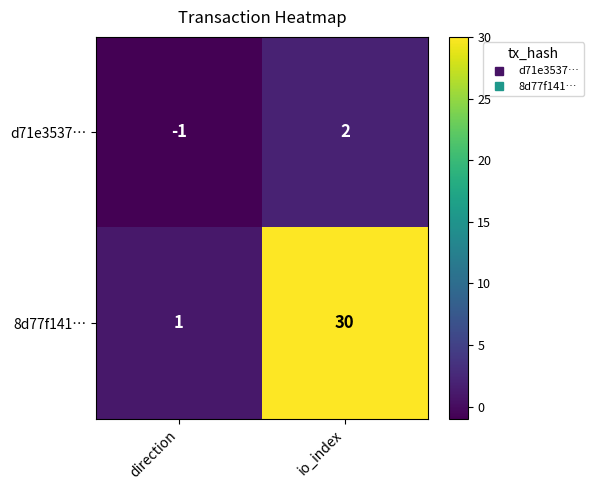

Is it true that d71e3537… equals 1 at io_index?

False